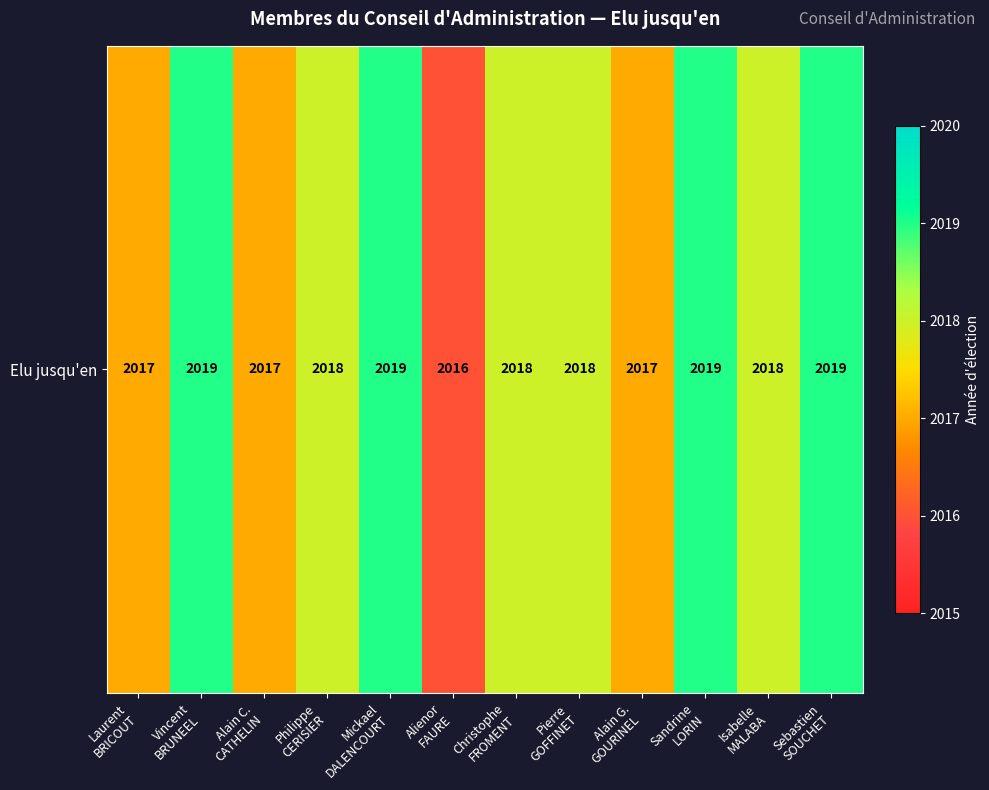

What is the maximum value shown in the chart?

2019